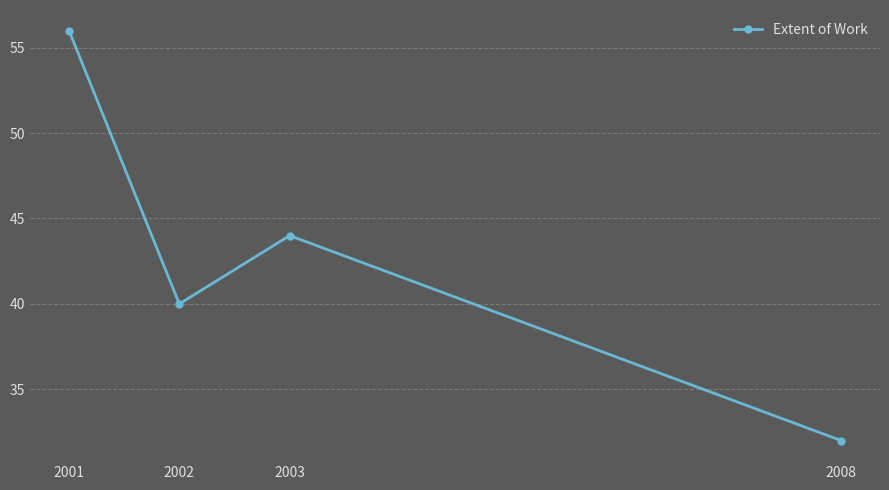

What is the sum of all values?

172